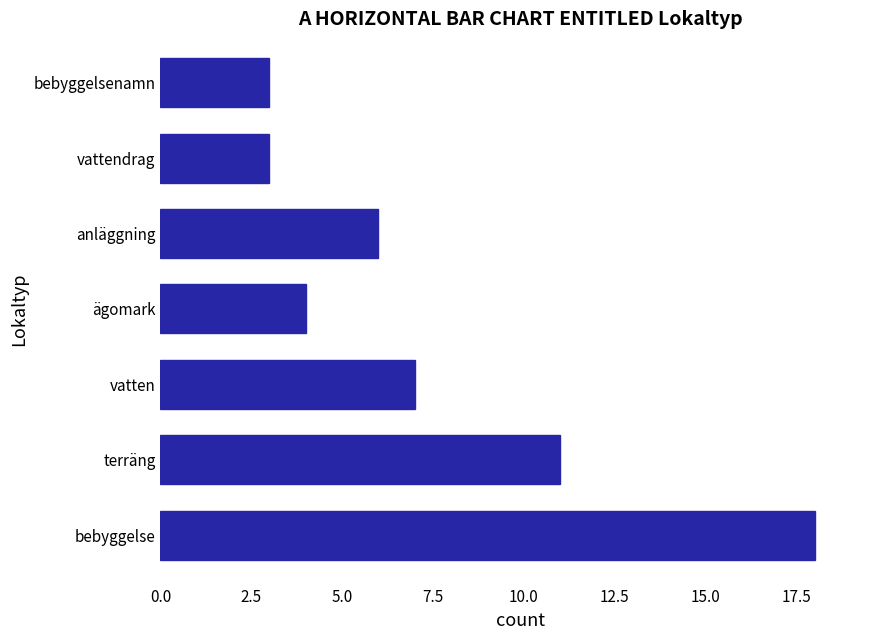

True or false: the data shows 12 at bebyggelse.

False